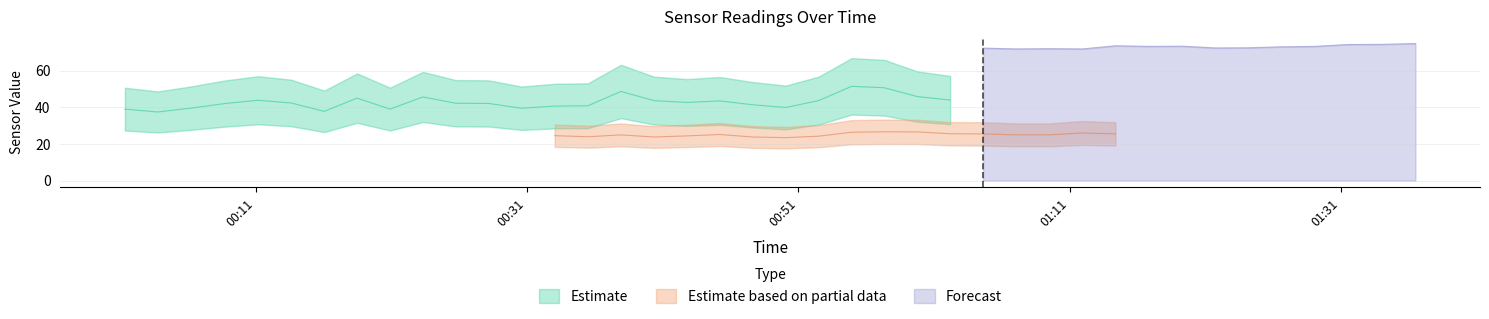

What is the lowest value of the Forecast series?

71.8